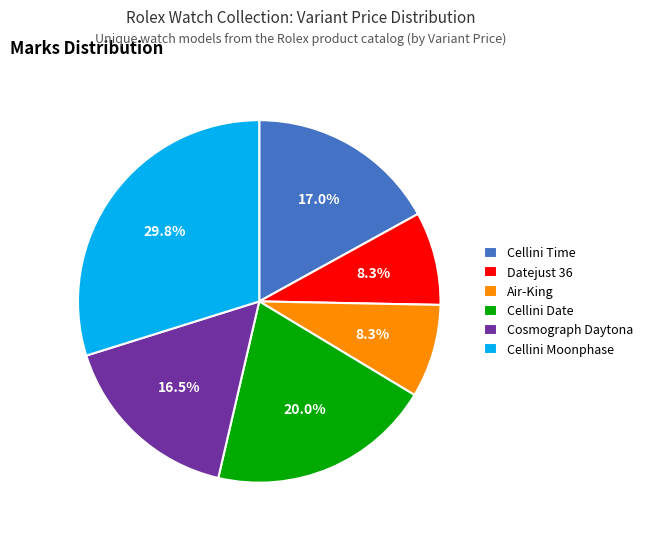

How many slices are in this pie chart?

6